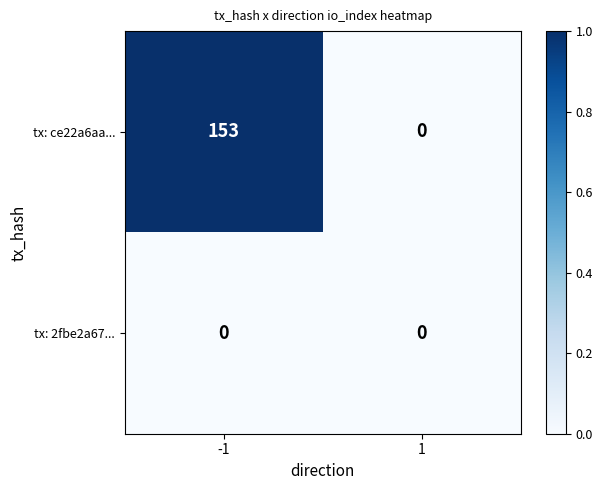

The value of tx: ce22a6aa... at -1 is 83. True or false?

False